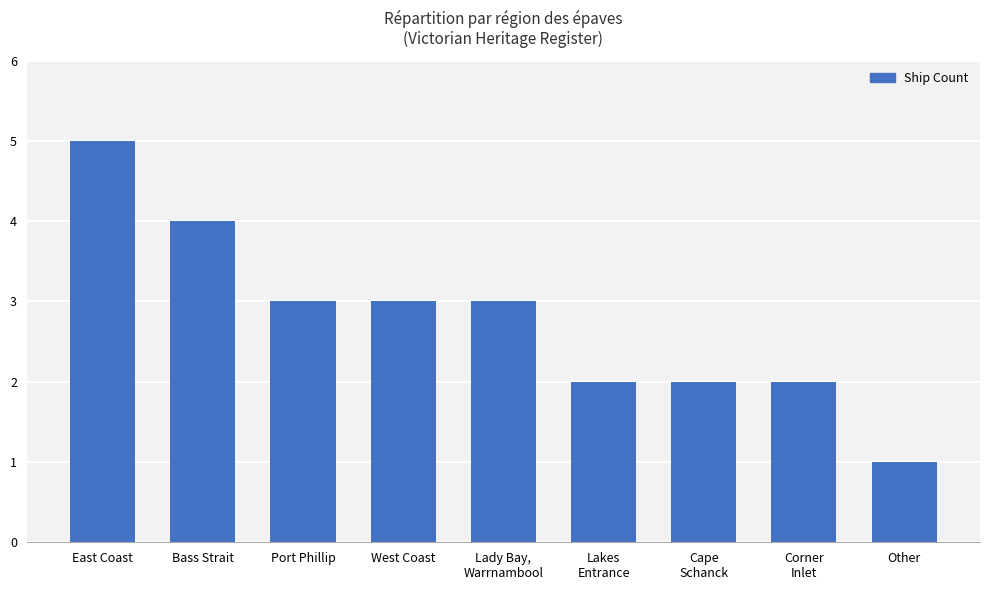

Which category has the highest value across all series?

East Coast